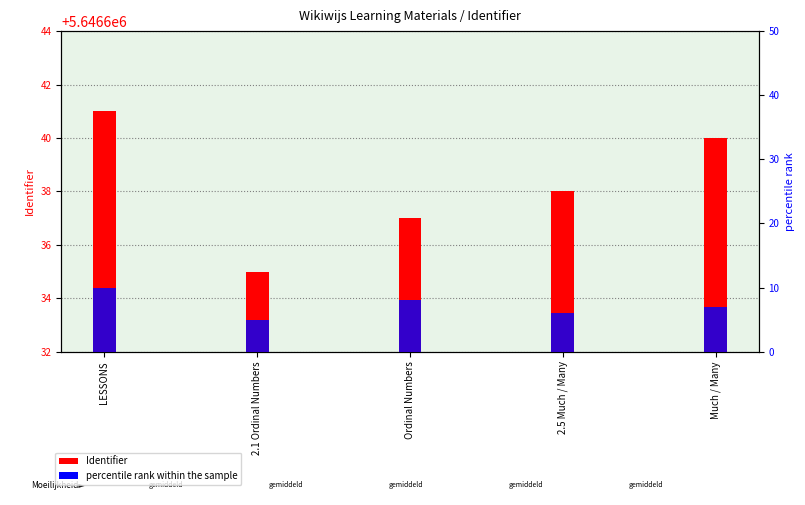

List the series in order of their overall mean, lowest first.

percentile rank within the sample, Identifier